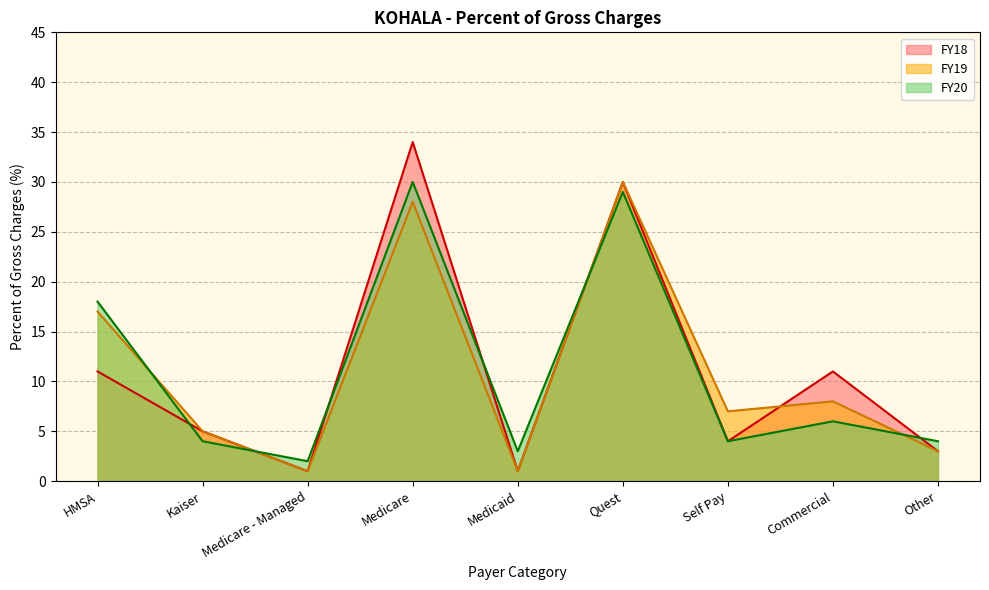

What is the label of the 2nd point from the right?

Commercial